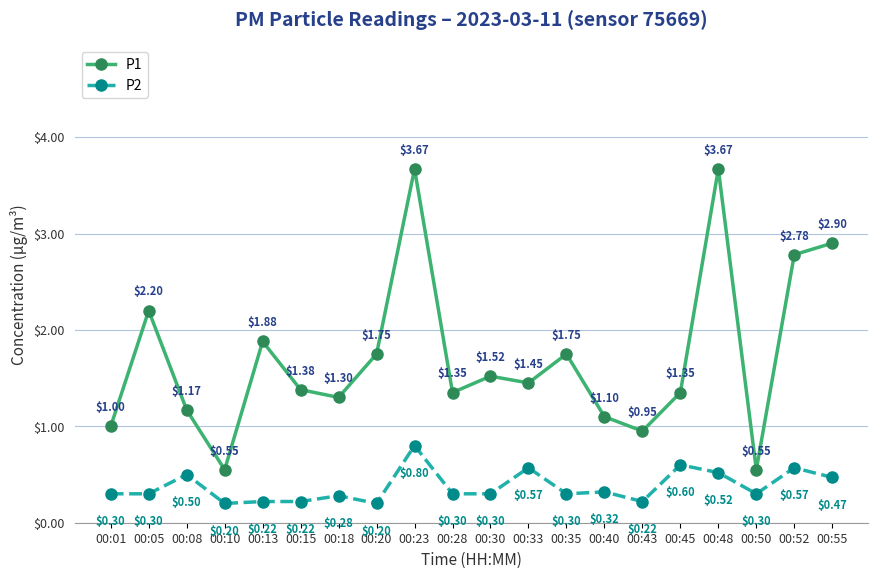

What is the minimum value shown in the chart?

0.2